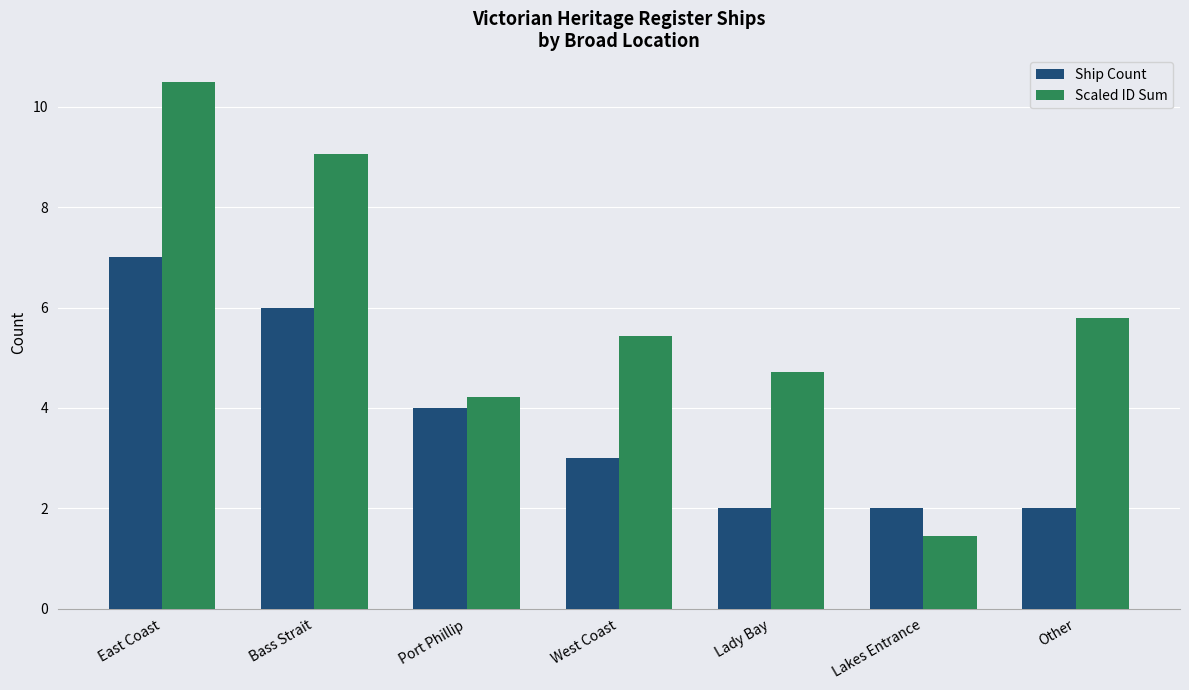

Which series has the largest range (max minus min)?

Scaled ID Sum